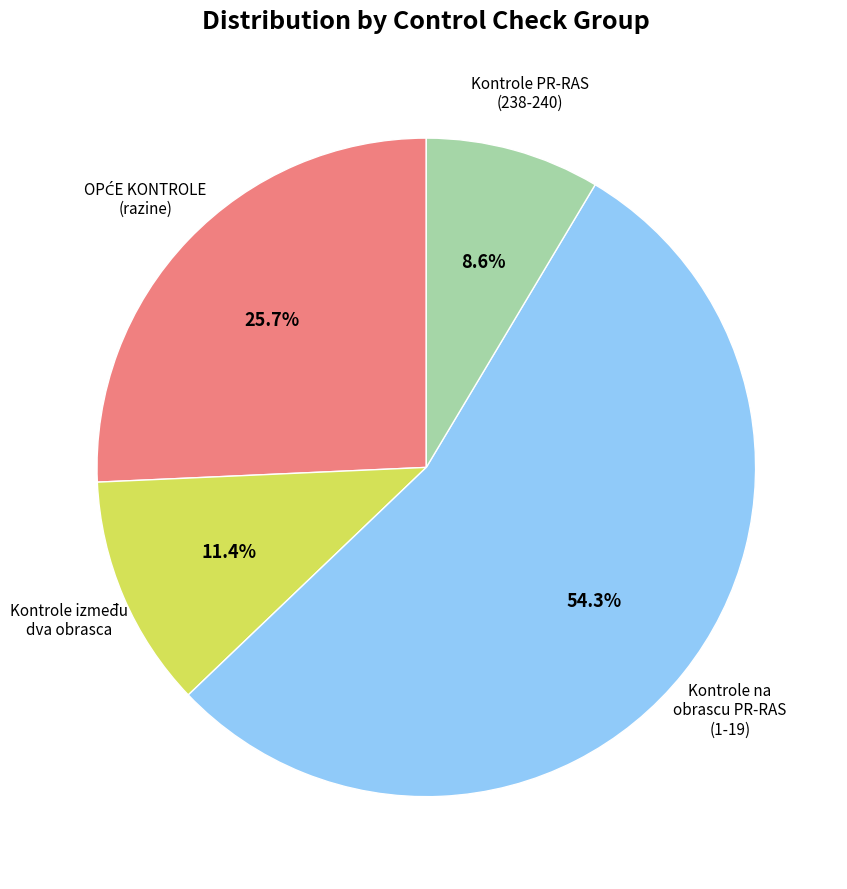

Is there a majority slice in this chart?

Yes